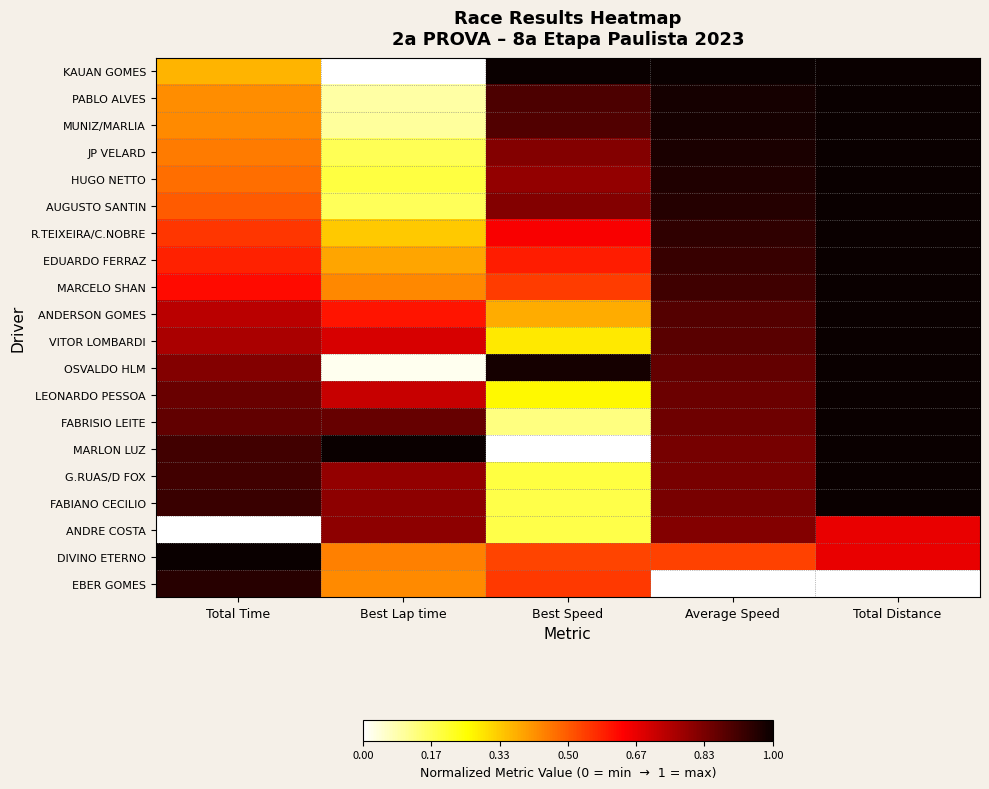

Which category has the highest value across all series?

Total Time